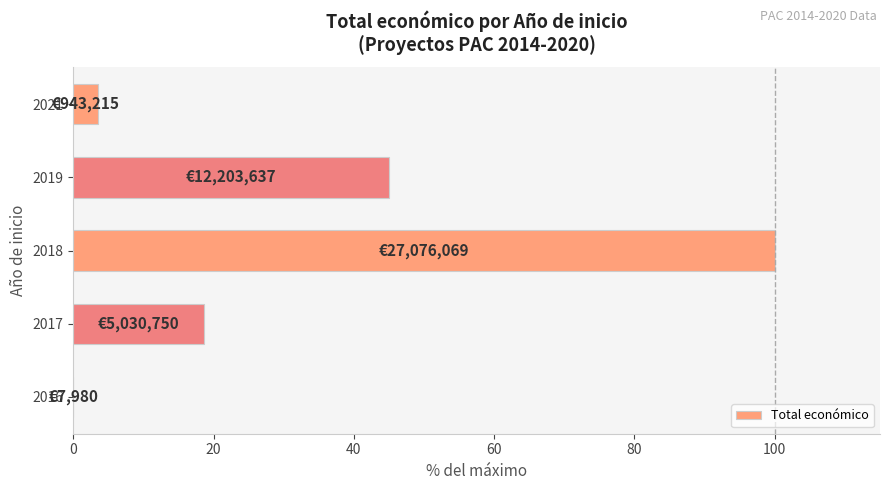

Where is the data nearest to the value 50?

2019